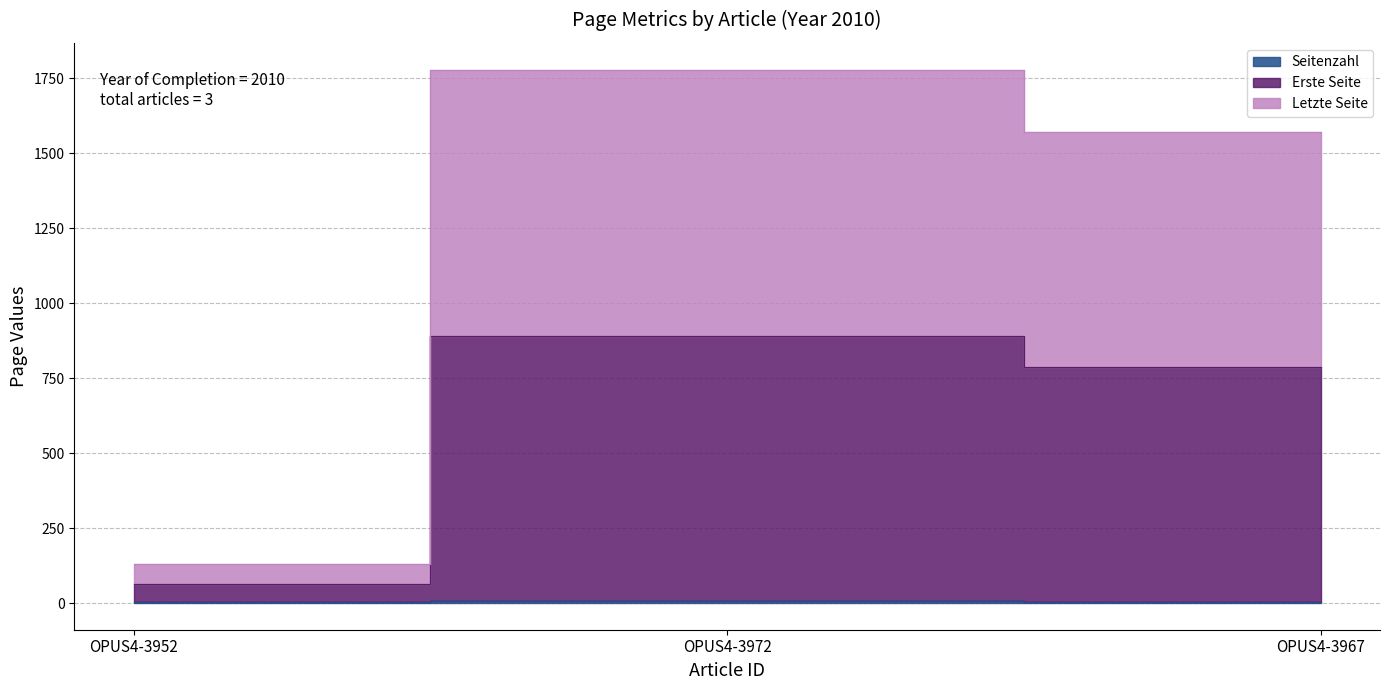

Does the chart have visible grid lines?

Yes